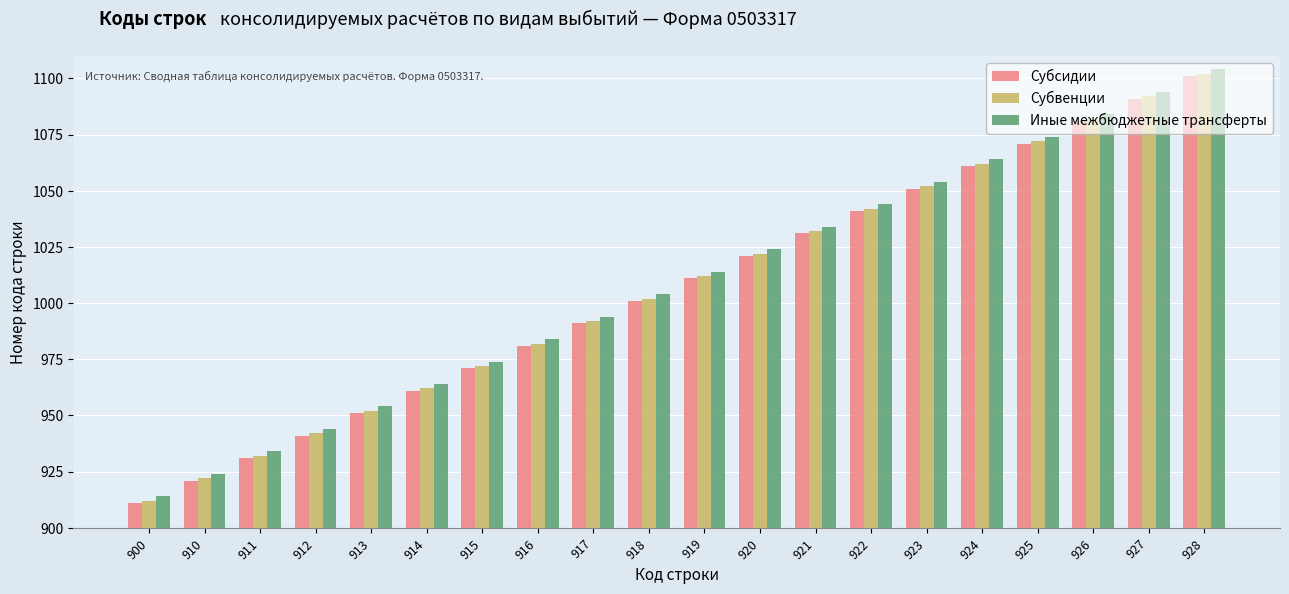

What is the average value of the Субсидии series?

1006